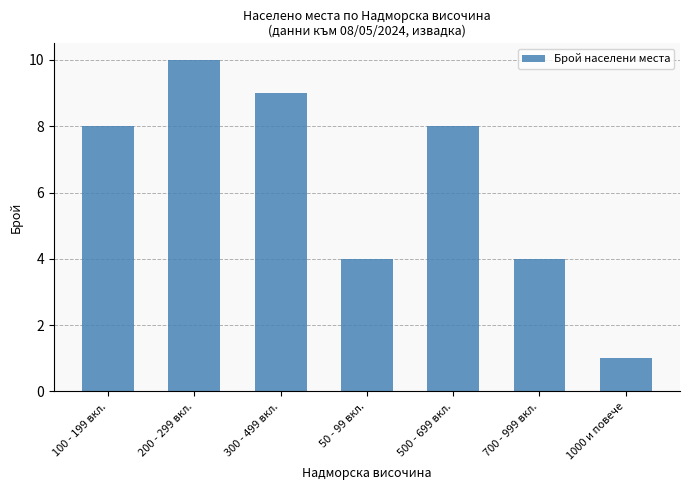

What position from the right is 1000 и повече?

1